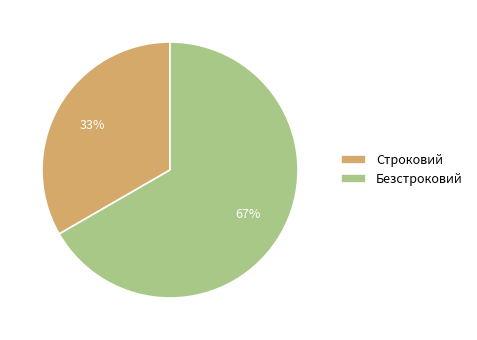

Count the number of slices in the pie.

2